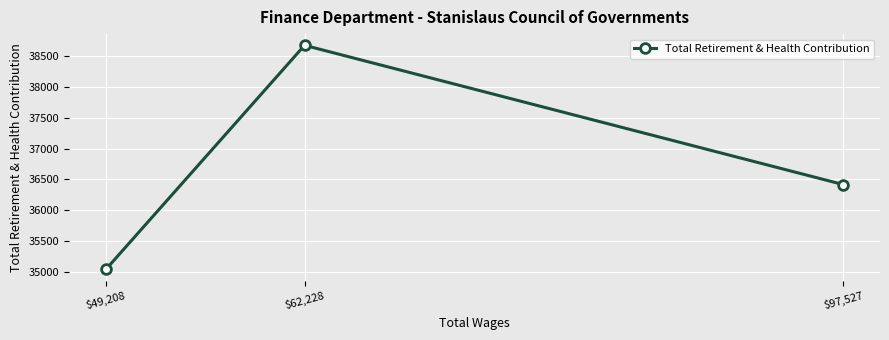

List the labels in order of value, largest first.

$62,228, $97,527, $49,208